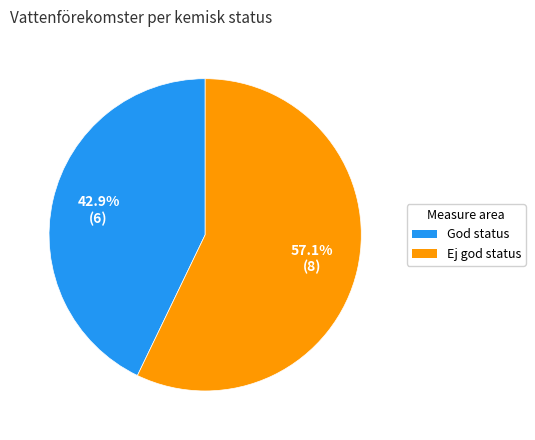

To the nearest percent, what percentage of the pie is Ej god status?

57%